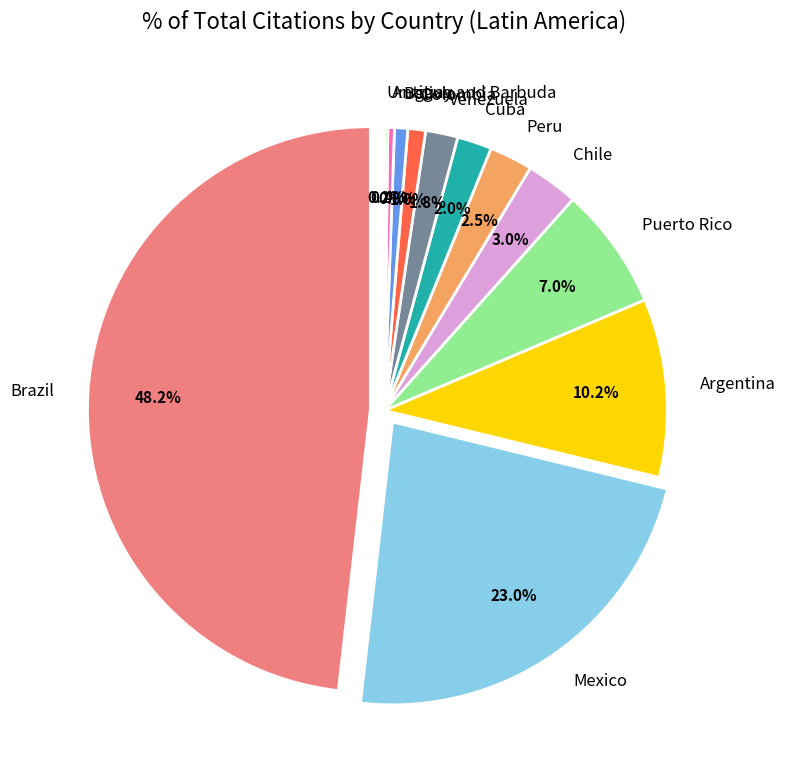

How many segments does this pie chart have?

12